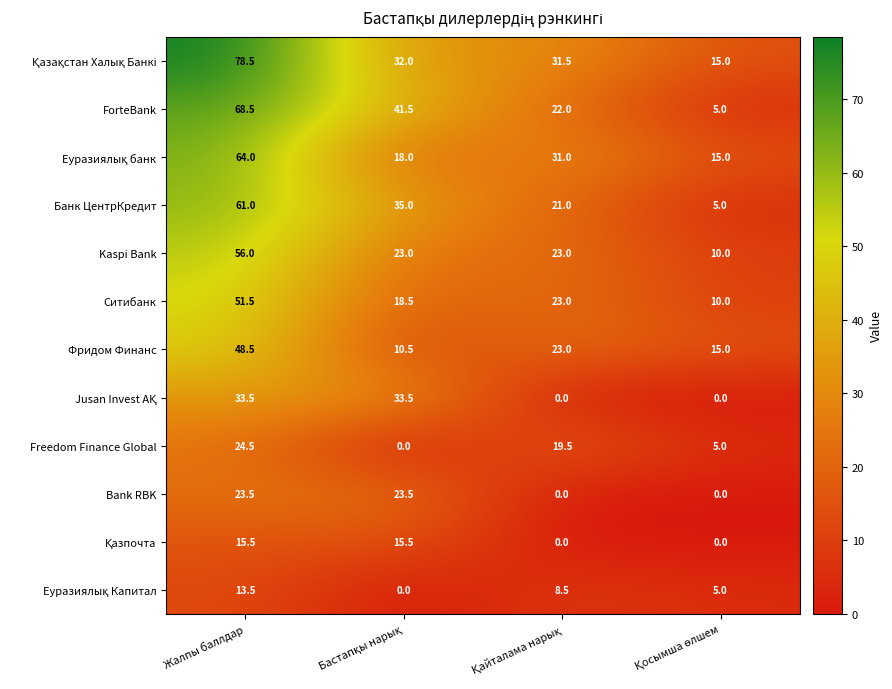

What is the sum of all ForteBank values?

137.0